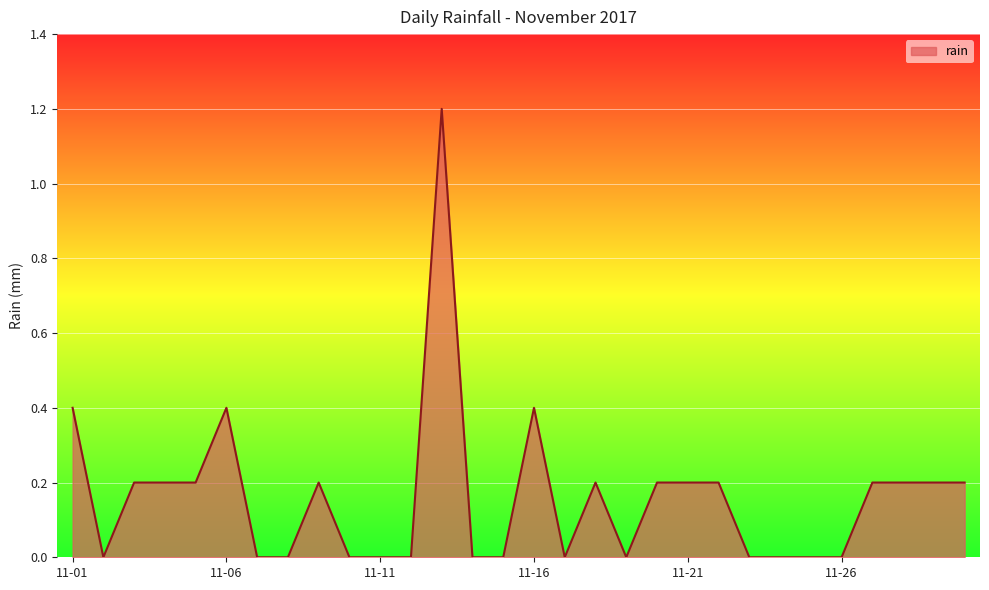

What is the greatest value displayed?

1.2